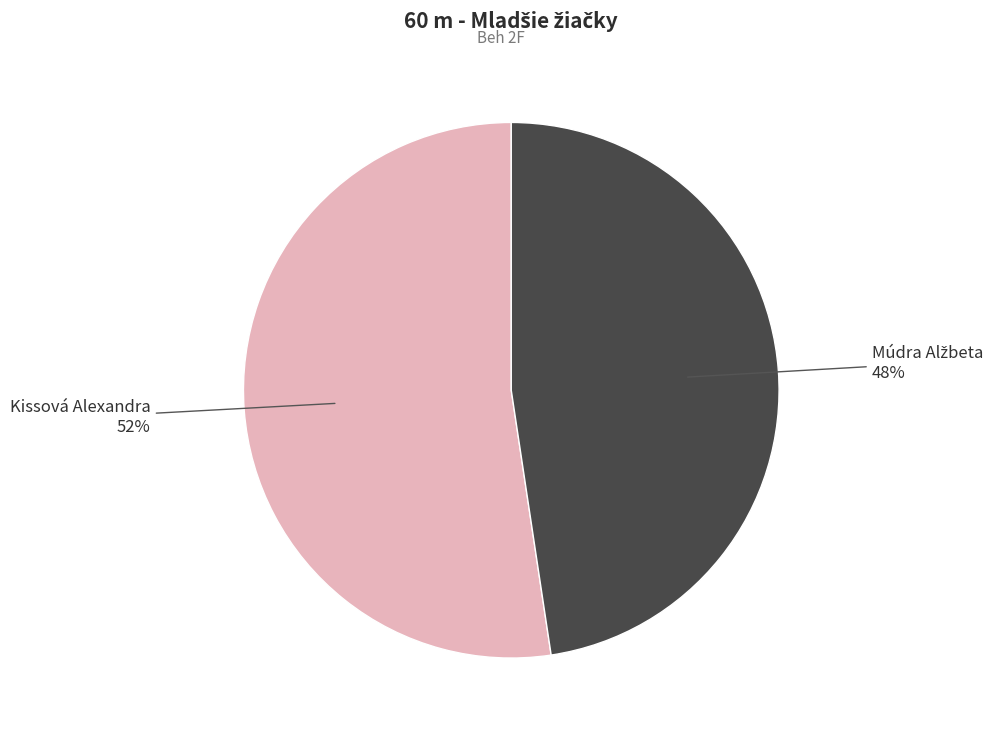

Is it true that Kissová Alexandra is 64% of the pie?

False